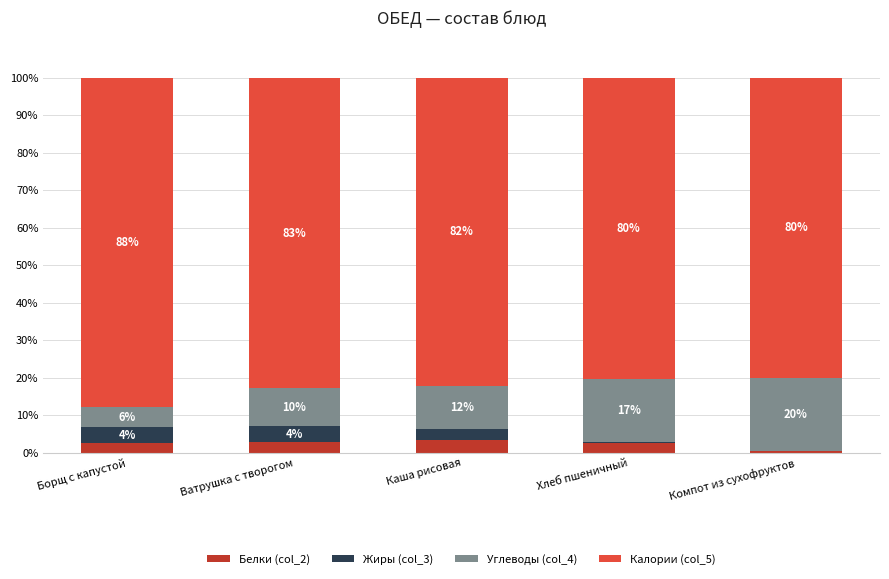

What are all the series names shown in the legend?

Белки (col_2), Жиры (col_3), Углеводы (col_4), Калории (col_5)